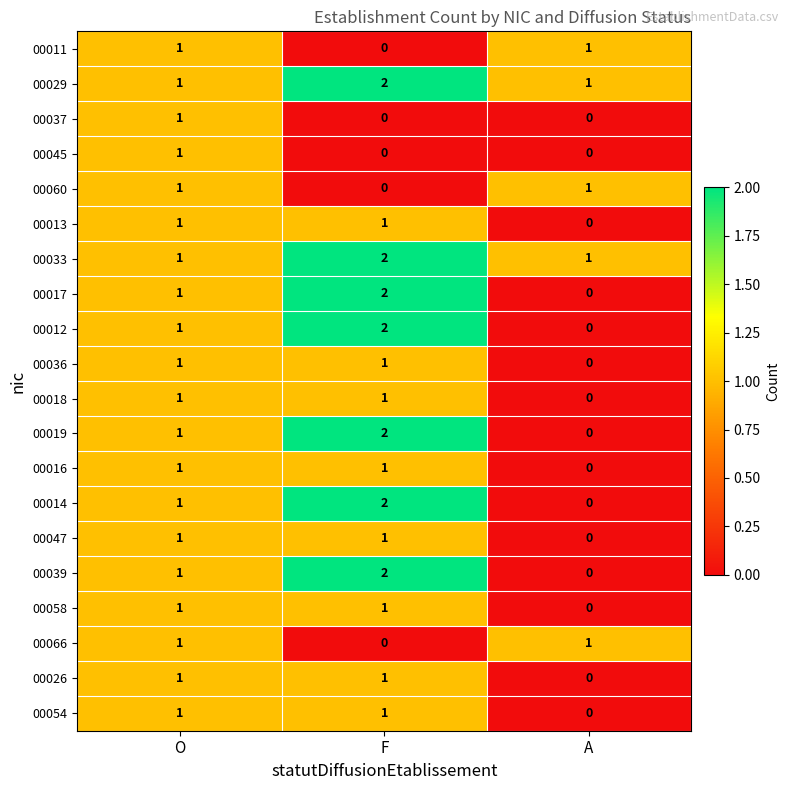

What is the total value across all series at F?

22